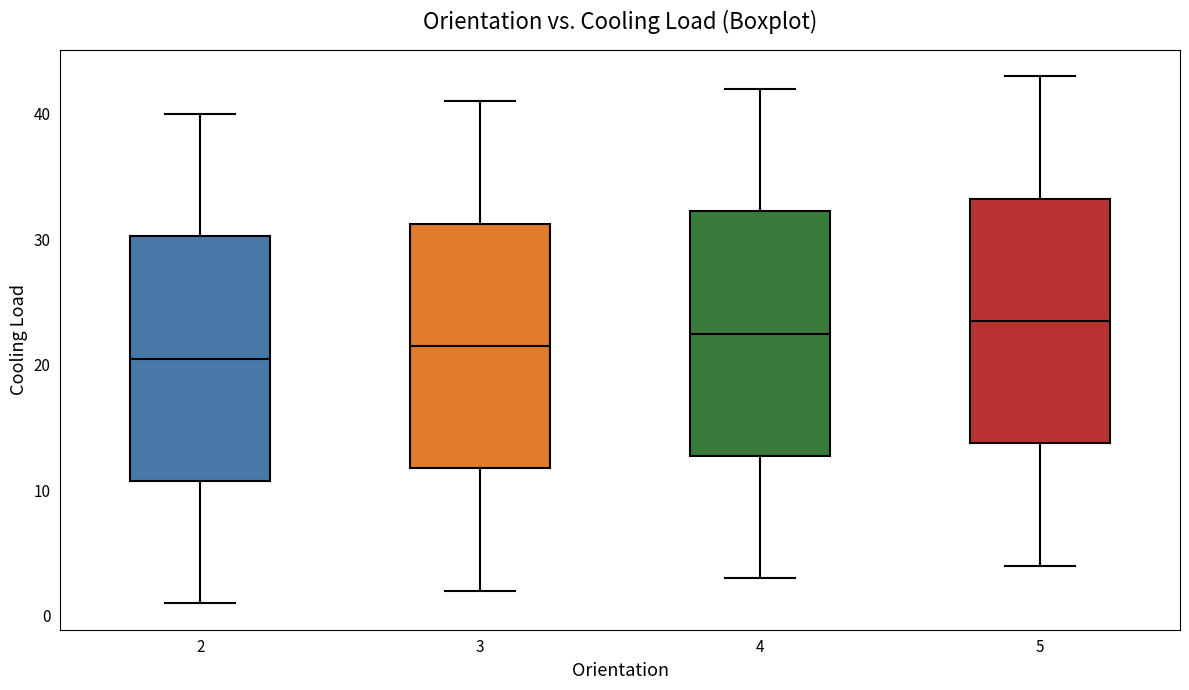

Reading left to right, read every box against the y-axis: the position of its median line, the range the box covers, and the ends of its whiskers. The values are not printed on the chart, so give them approximately, as read against the axis.

2: median 21, box 11 to 30, whiskers 1 to 40
3: median 22, box 12 to 31, whiskers 2 to 41
4: median 23, box 13 to 32, whiskers 3 to 42
5: median 24, box 14 to 33, whiskers 4 to 43